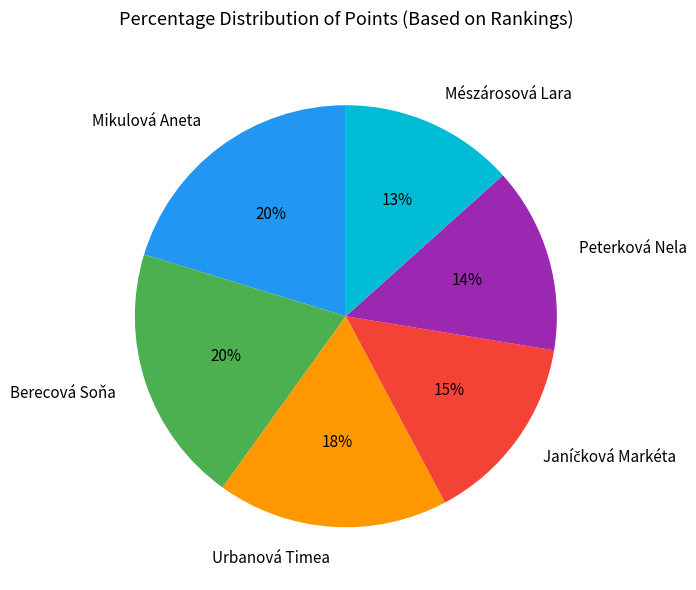

Does Mészárosová Lara account for over 50% of the chart?

No